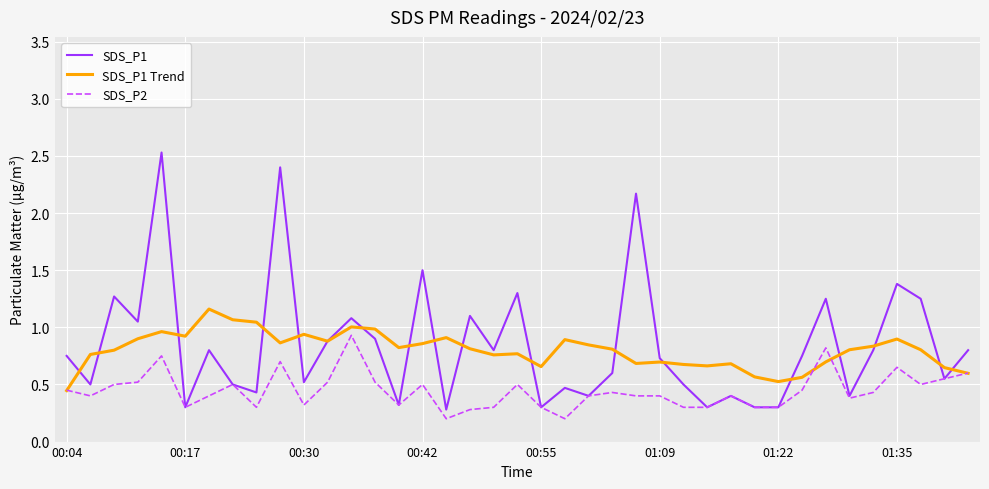

Rank the series by their maximum value, from highest to lowest.

SDS_P1, SDS_P1 Trend, SDS_P2